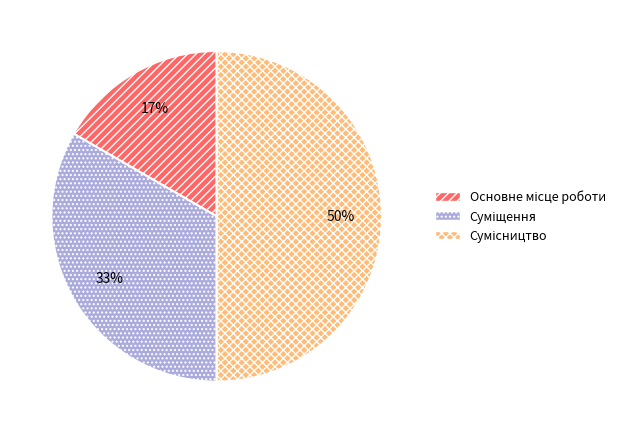

To the nearest percent, what is the average slice percentage?

33%